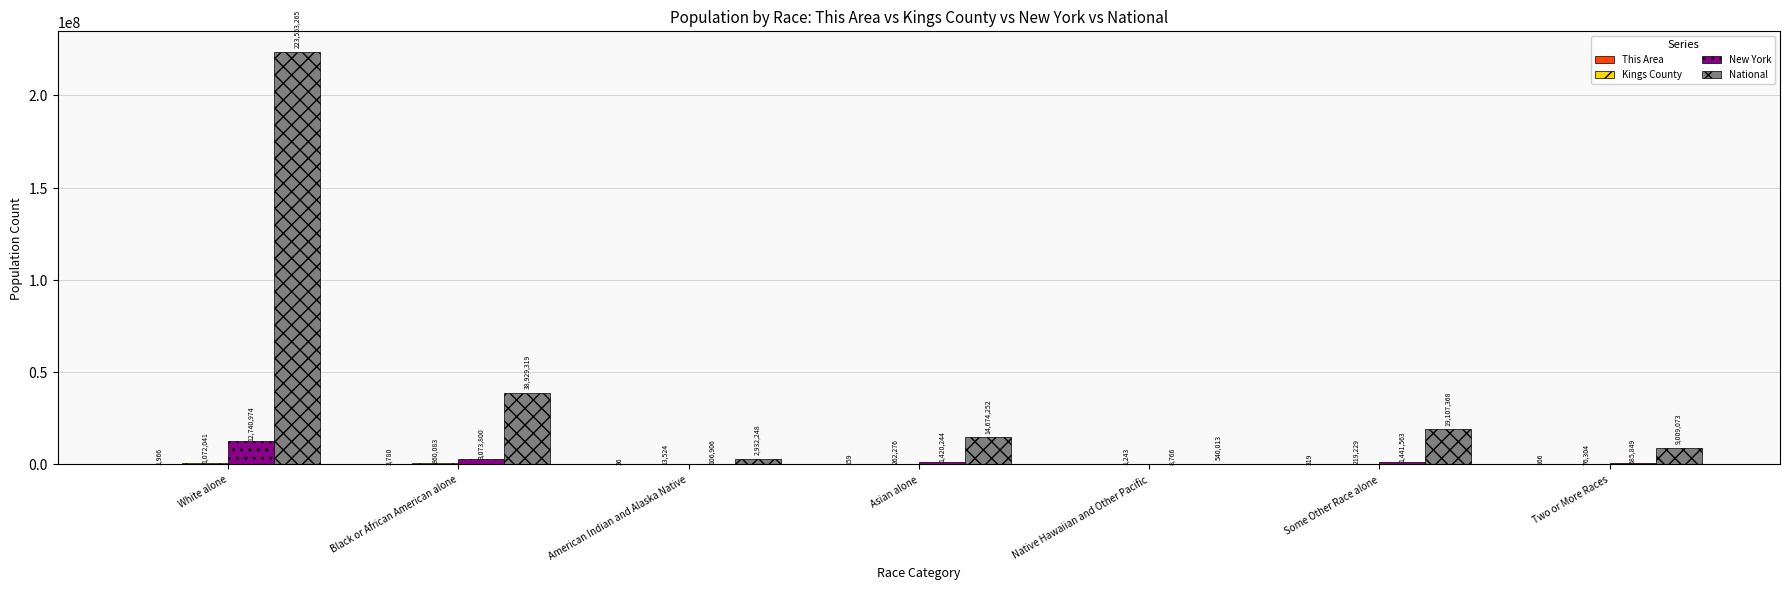

Which series has the largest total across all categories?

National